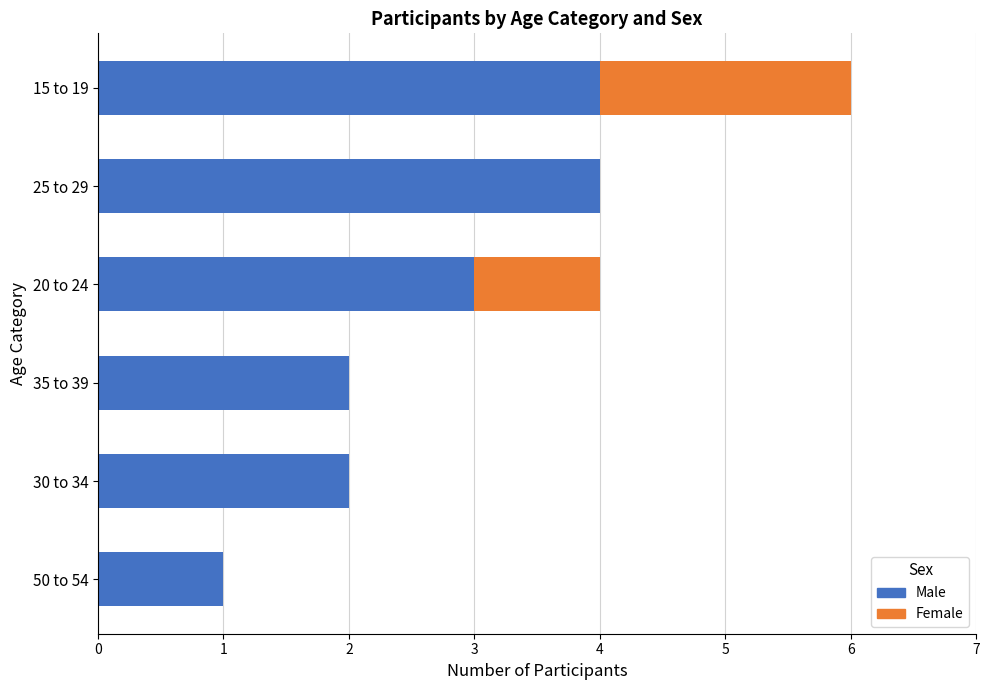

At which category is the sum across all series the highest?

15 to 19